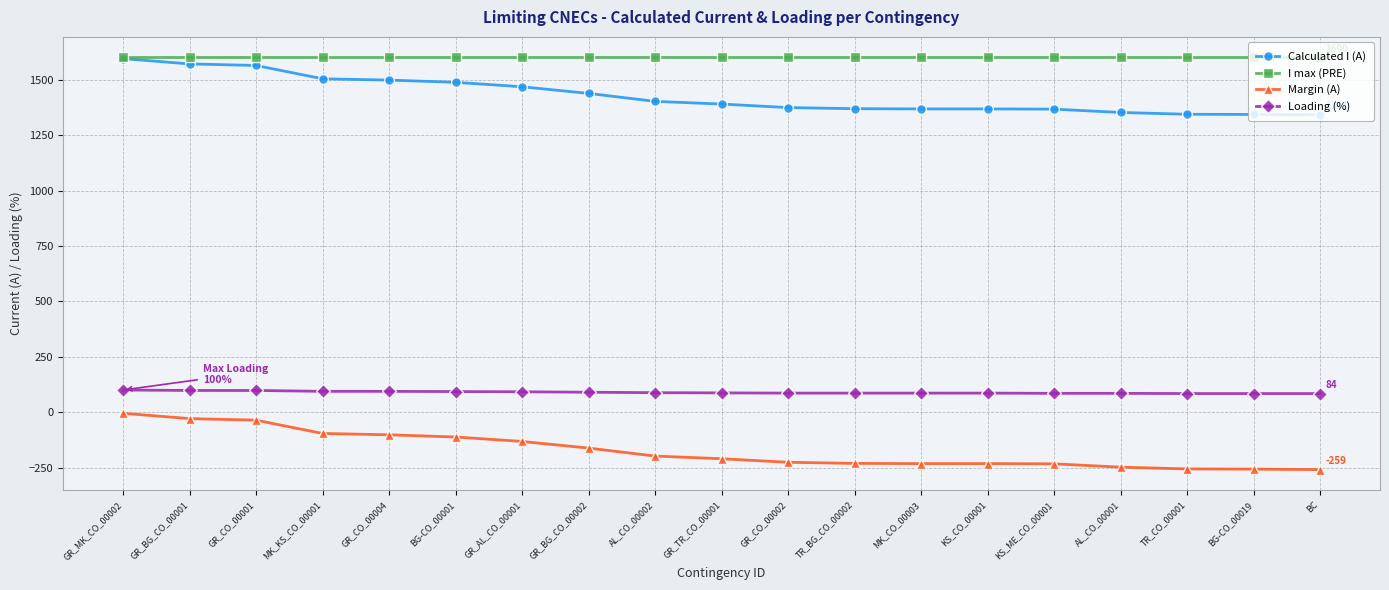

What is the label of the 5th point from the left?

GR_CO_00004